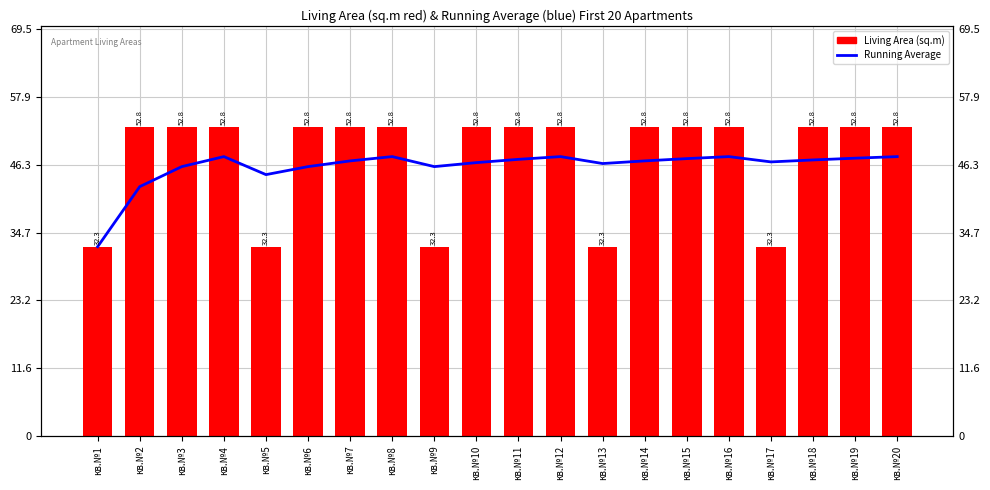

What is the minimum value for Living Area (sq.m)?

32.3